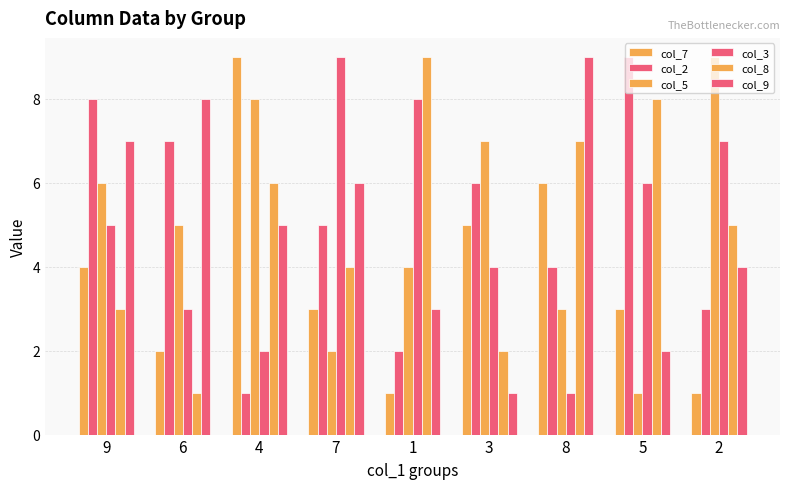

Which series has the largest range (max minus min)?

col_7